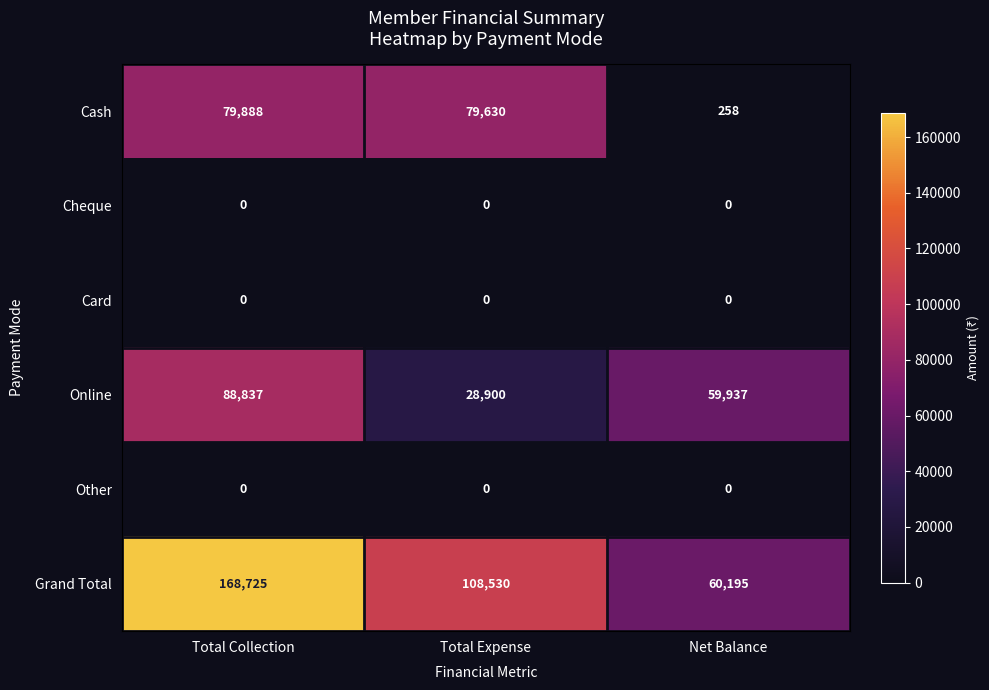

Which category has the lowest value in the Online series?

Total Expense